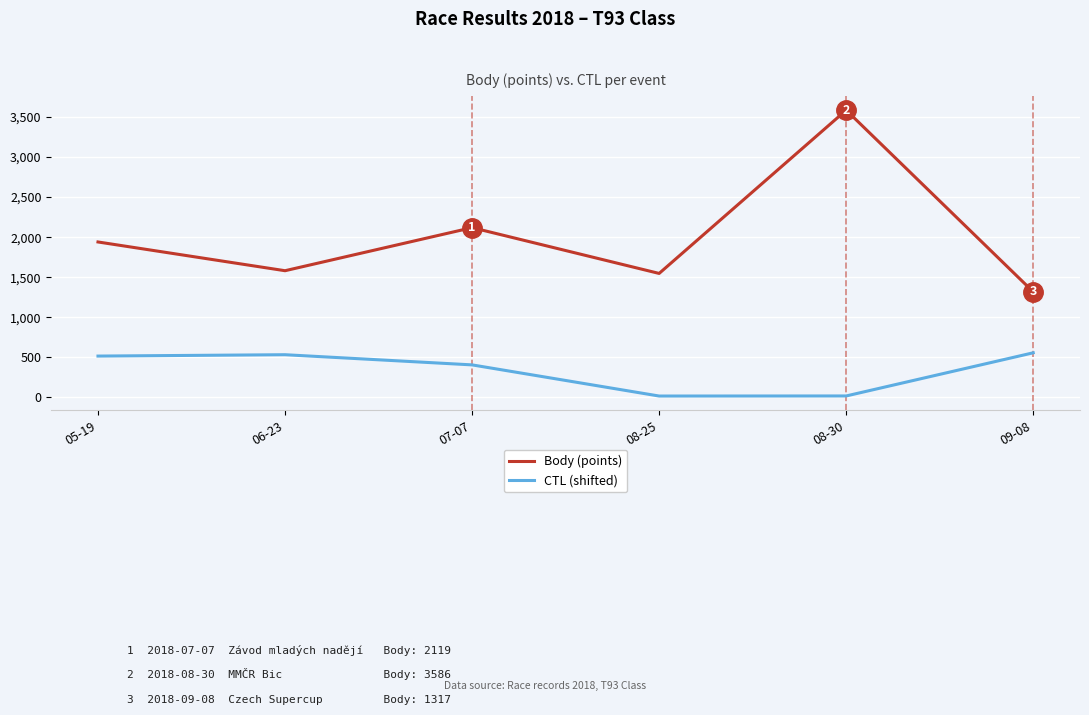

Does the chart display data point markers on the line(s)?

No